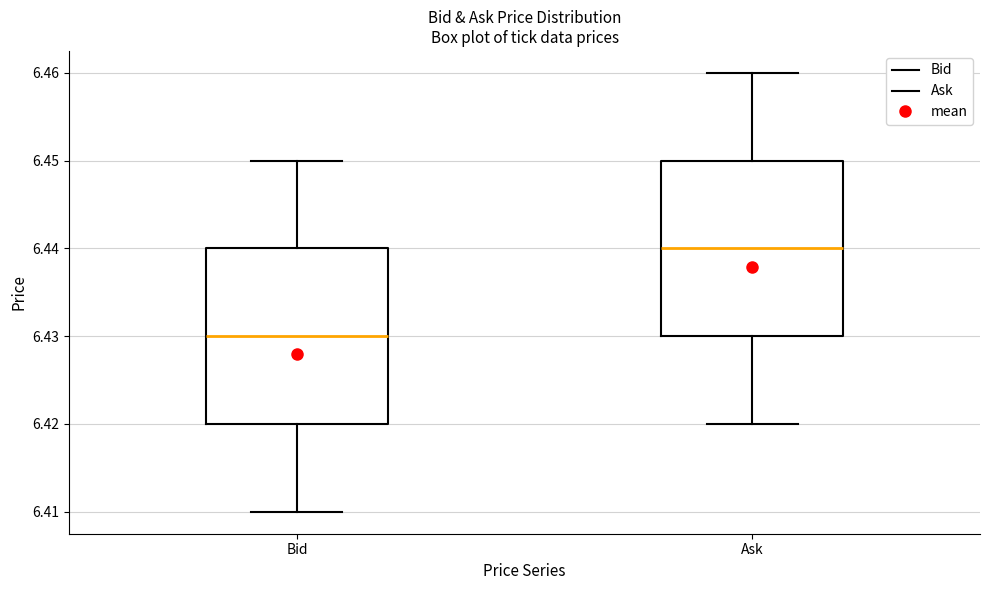

Reading left to right, transcribe this box plot: for each box, give where its median line is, the range the box spans, and where its two whiskers end, as read against the y-axis. The values are not printed on the chart, so give them approximately, as read against the axis.

Bid: median 6.43, box 6.42 to 6.44, whiskers 6.41 to 6.45
Ask: median 6.44, box 6.43 to 6.45, whiskers 6.42 to 6.46